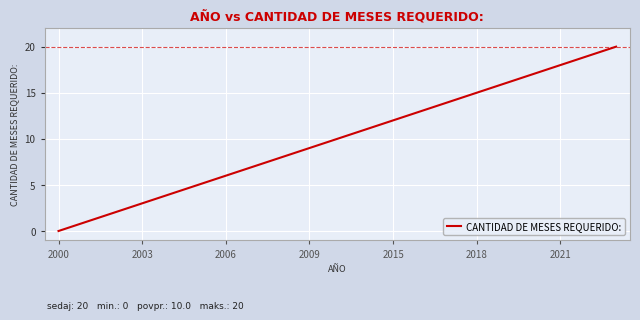

What is the difference between the maximum and minimum values?

20